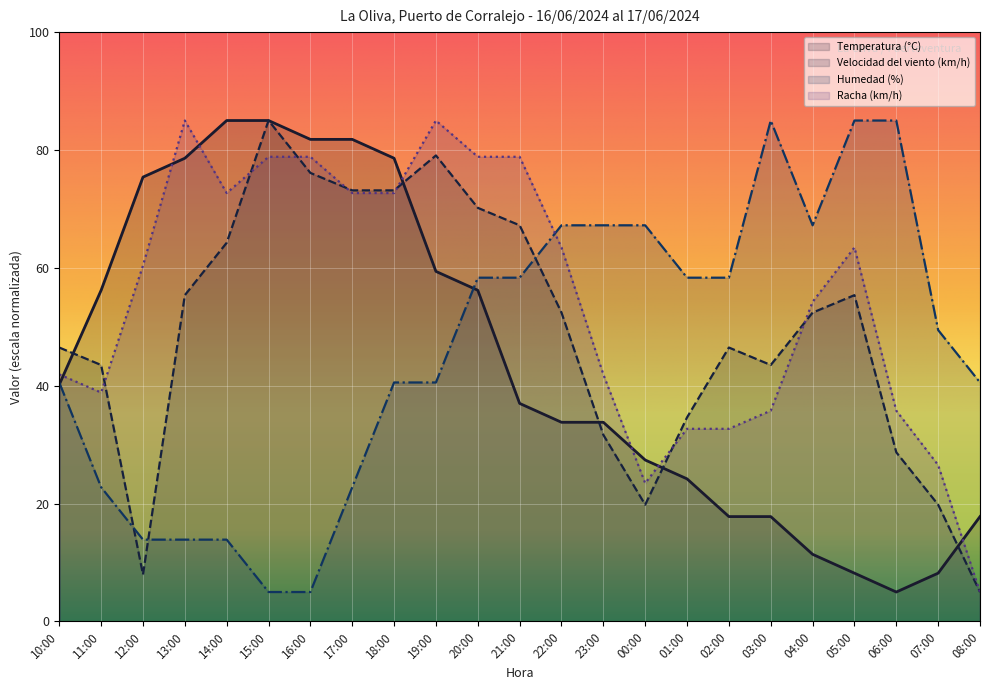

What is the approximate value of Racha (km/h) at 17:00?

72.7